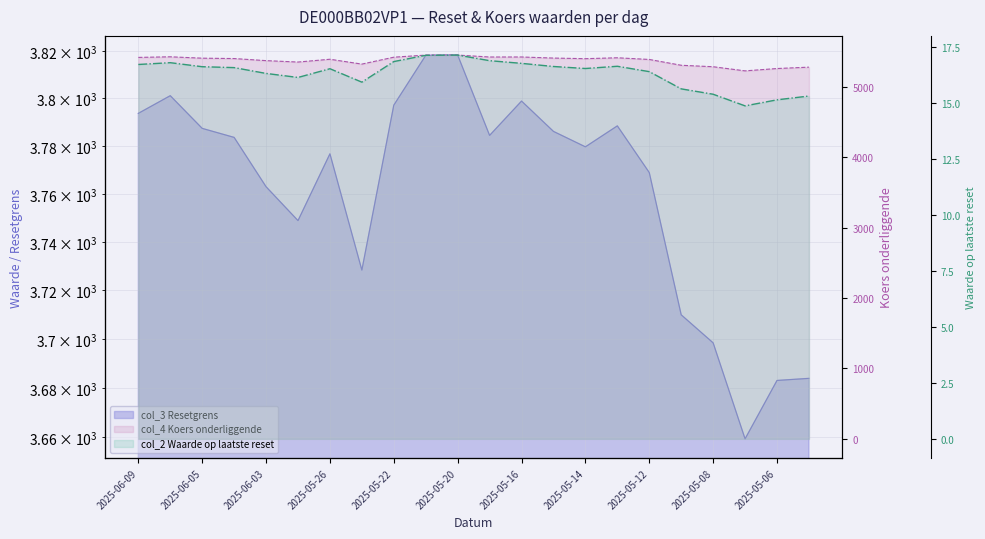

How many interior local peaks does the col_2 Waarde op laatste reset series have?

4